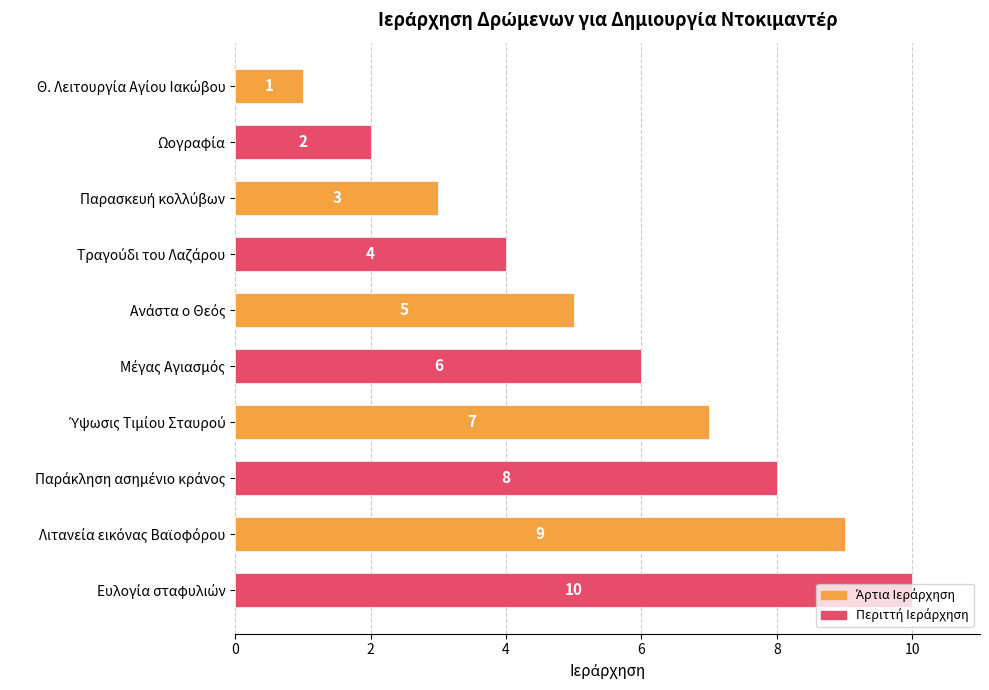

What is the smallest value displayed?

1